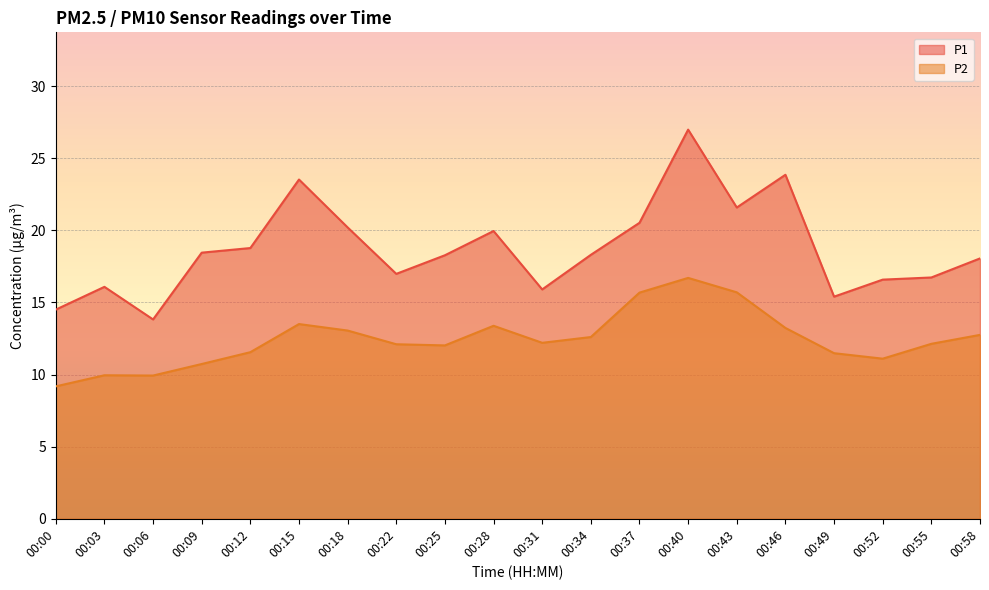

Which series has the largest range (max minus min)?

P1